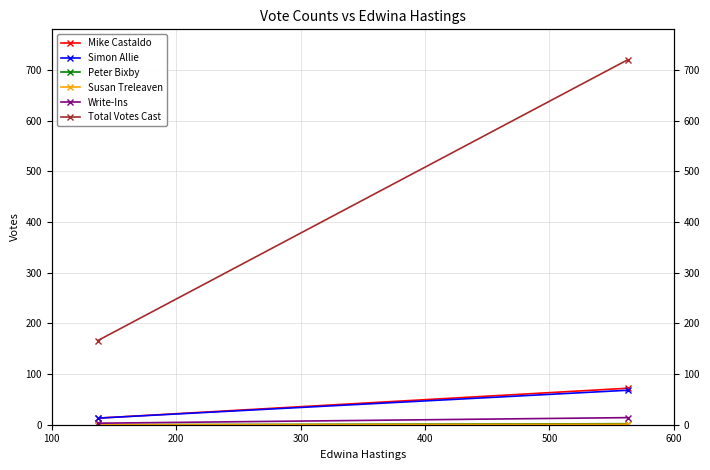

Is it true that Simon Allie equals 13 at 200?

True